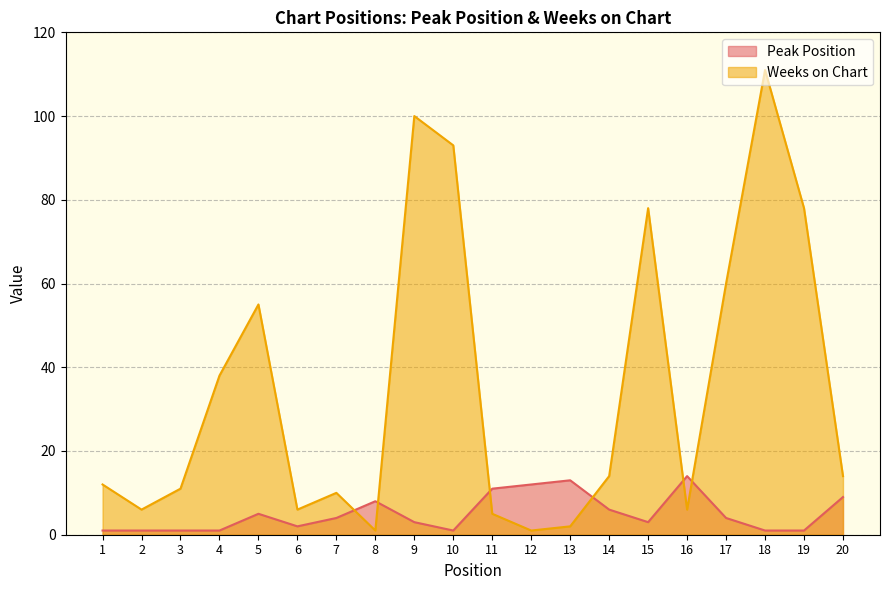

At which category does Weeks on Chart reach its first local peak?

5